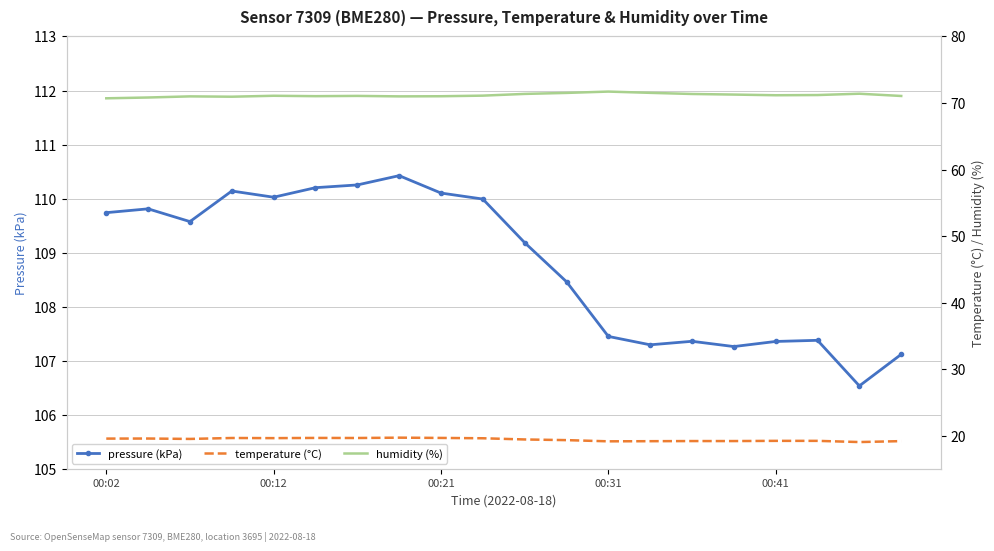

True or false: humidity (%) and temperature (°C) cross at least once.

False